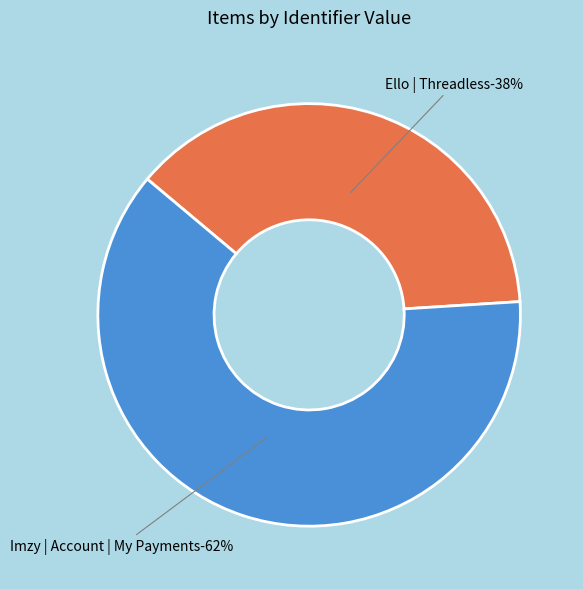

Approximately how many times larger is the value at Ello | Threadless compared to Imzy | Account | My Payments?

0.6